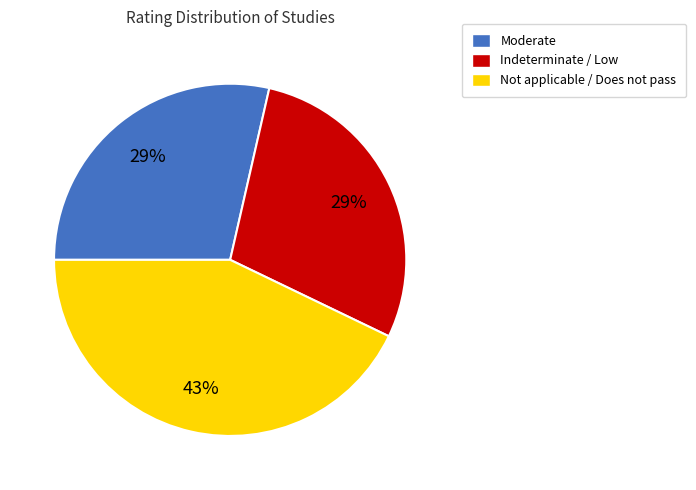

Which slice is the largest?

Not applicable / Does not pass